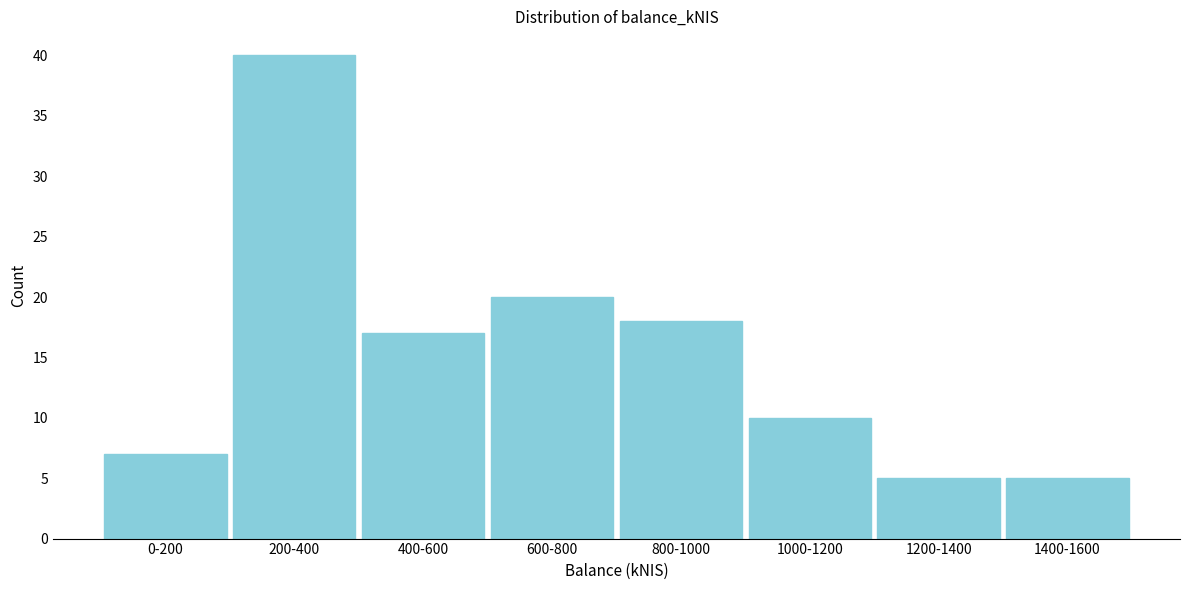

Reading left to right, list all the values displayed in this chart.

7	40	17	20	18	10	5	5